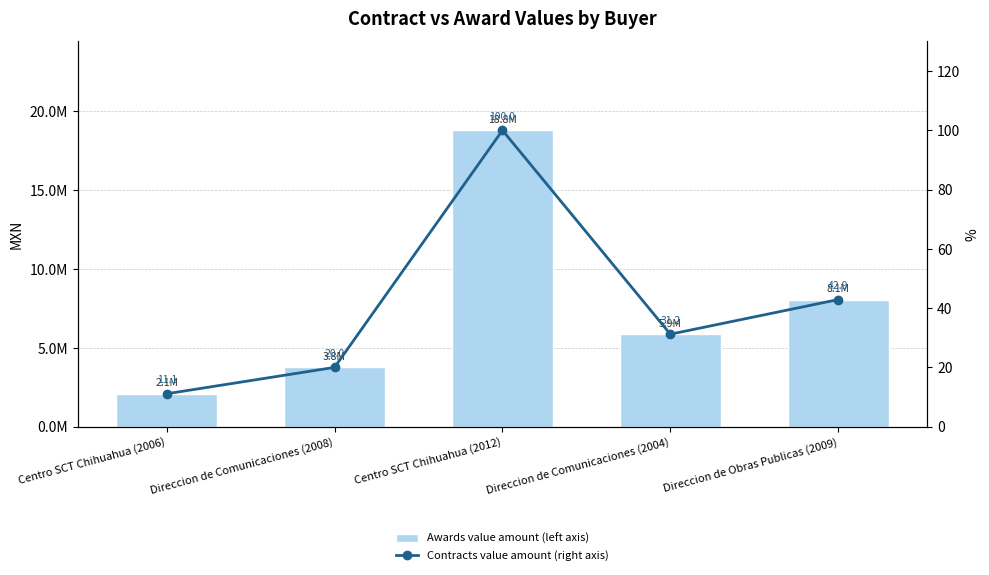

Are the bars horizontal?

No